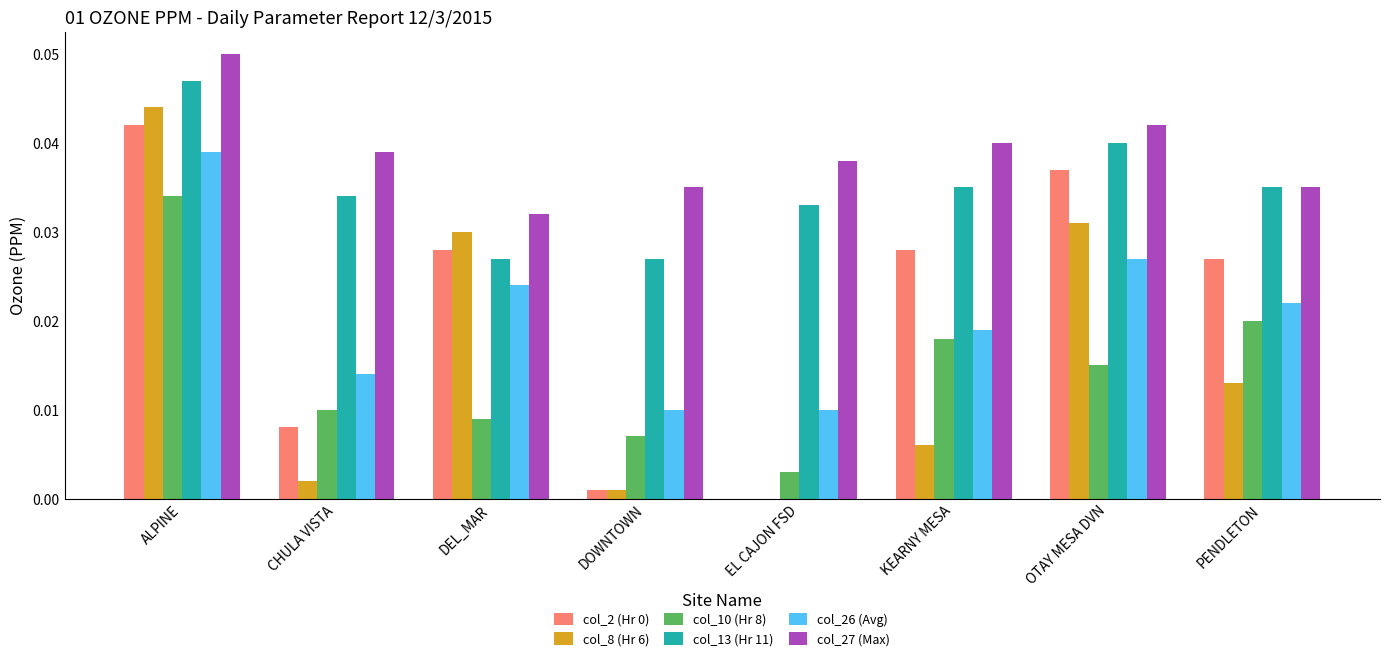

How many values in the col_8 (Hr 6) series exceed 0?

7